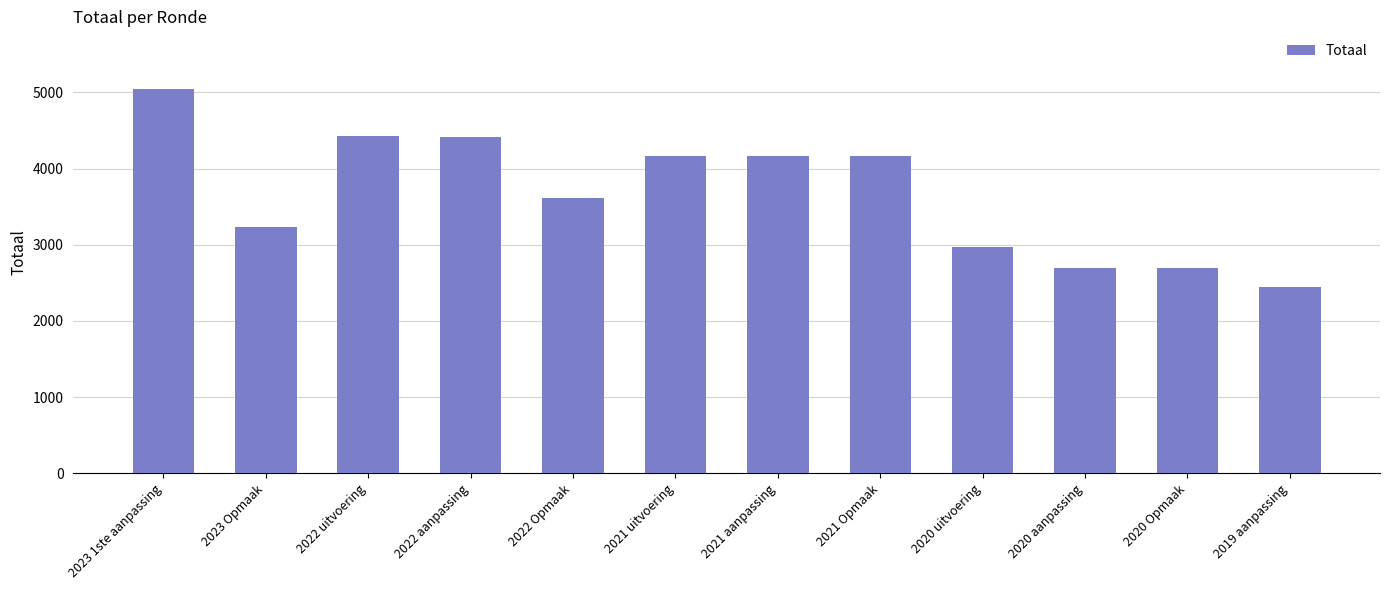

True or false: the data shows 1406 at 2020 aanpassing.

False